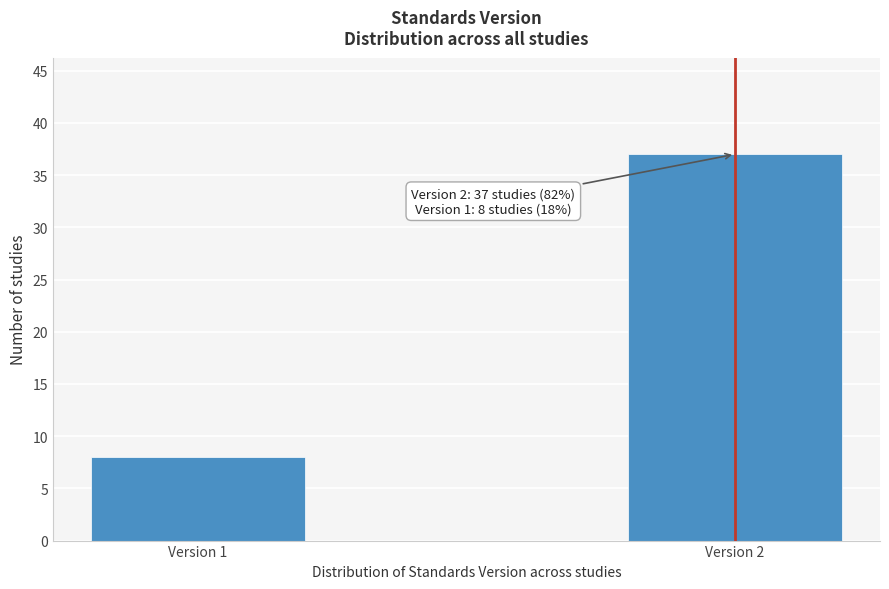

Reading left to right, what are all the values shown in this chart?

Version 1=8	Version 2=37